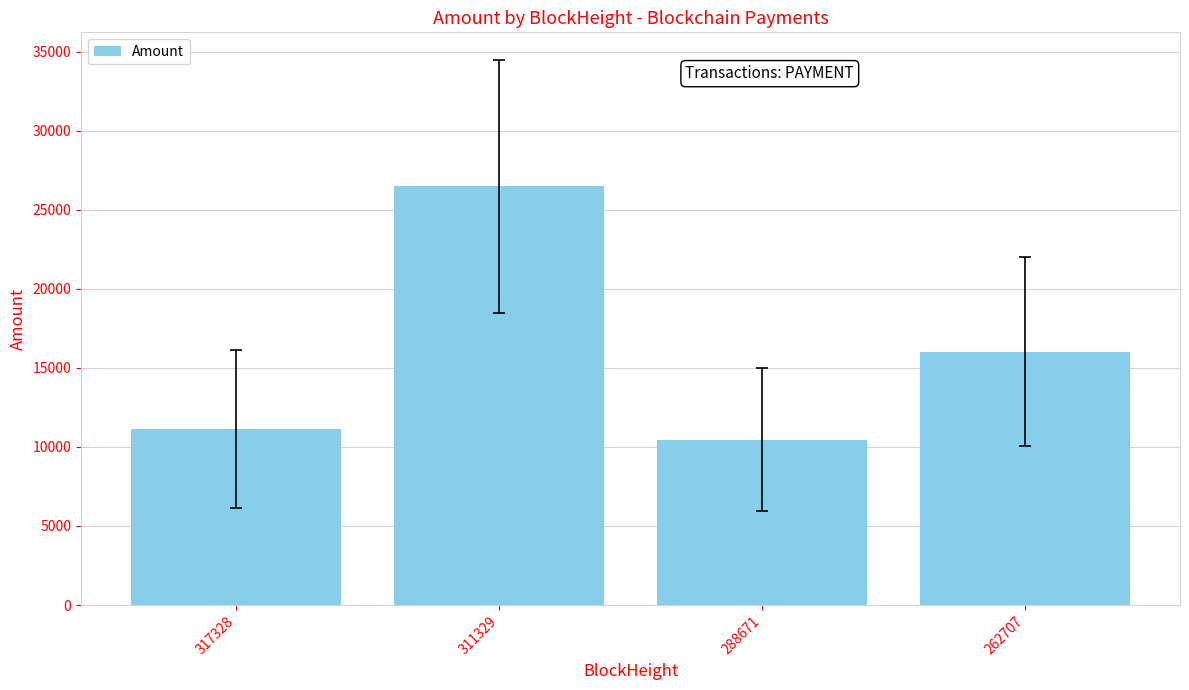

The chart shows a value of 11124.5 at 317328. True or false?

True